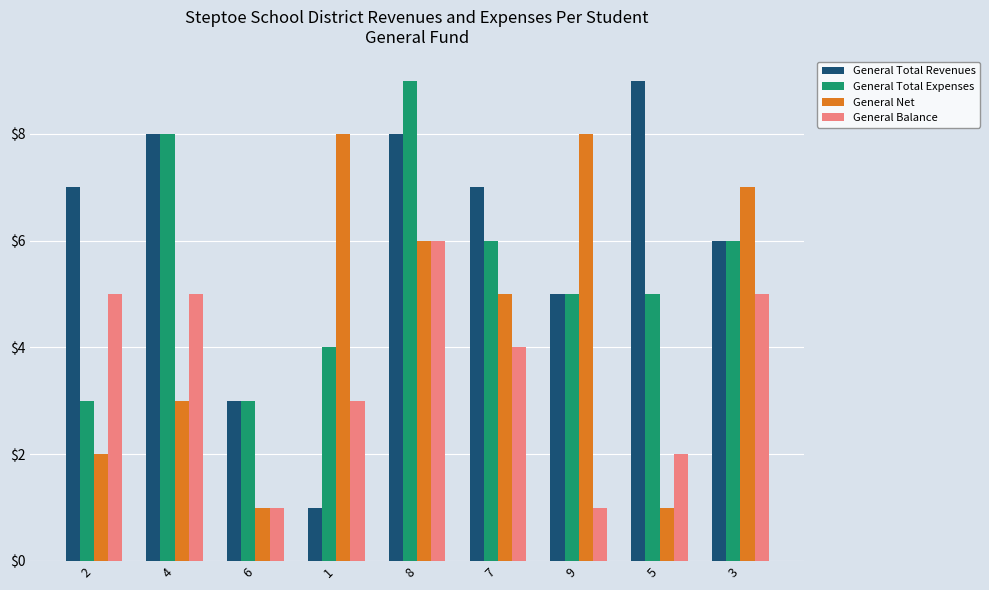

Rank the series at 5 from lowest to highest value.

General Net, General Balance, General Total Expenses, General Total Revenues